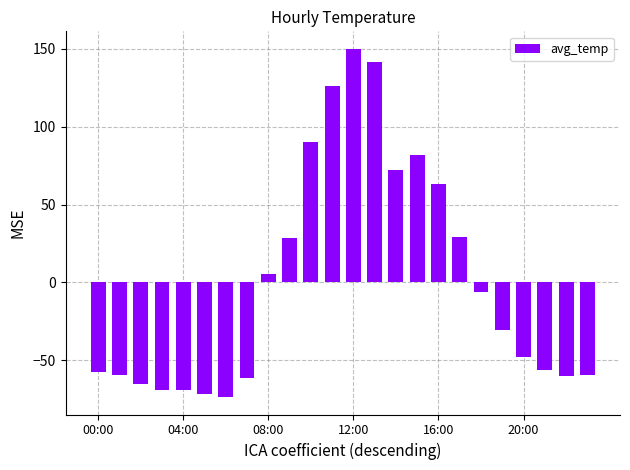

What is the value of the 9th bar from the left?

5.4